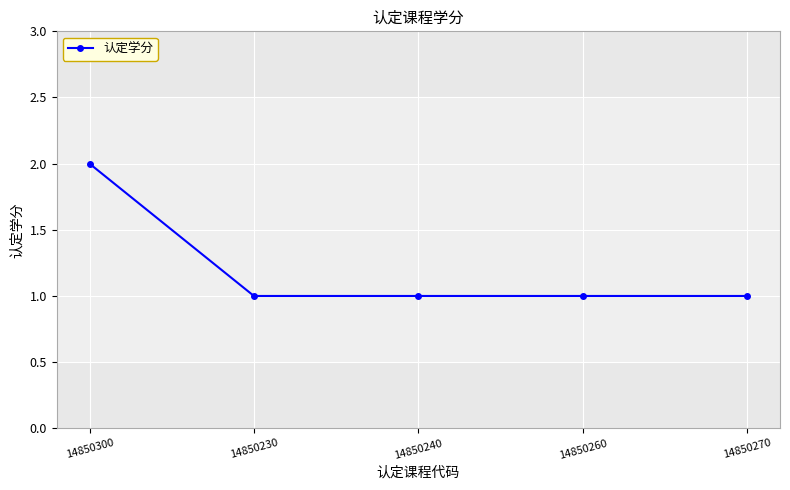

Reading left to right, transcribe all the data shown in this chart.

2	1	1	1	1